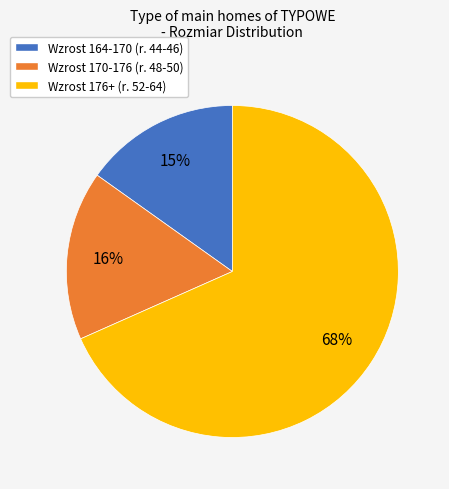

Which has a higher value, Wzrost 170-176 (r. 48-50) or Wzrost 164-170 (r. 44-46)?

Wzrost 170-176 (r. 48-50)